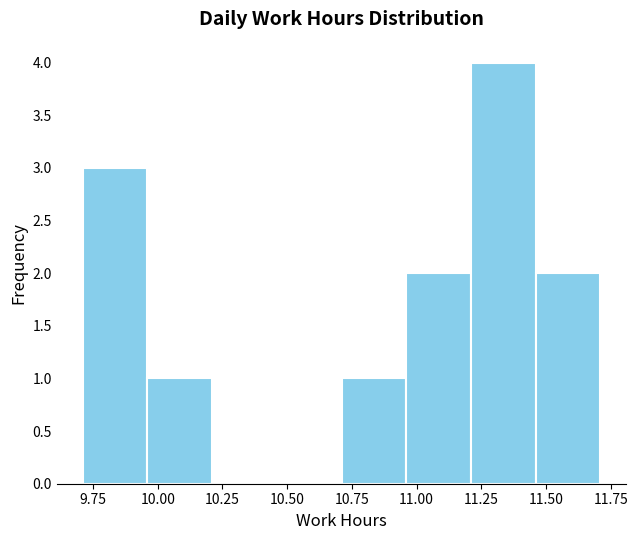

Over which range of the x-axis is the bar tallest?

11.21 to 11.46